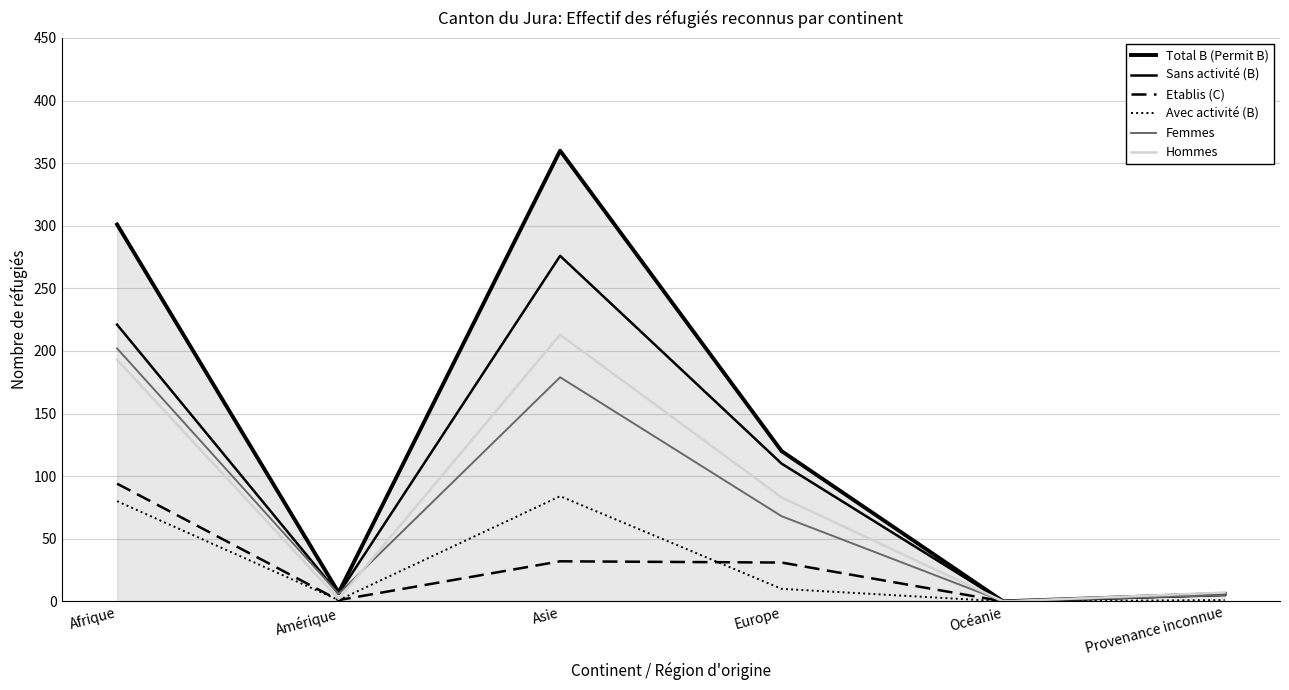

True or false: Total B (Permit B) and Sans activité (B) cross at least once.

False